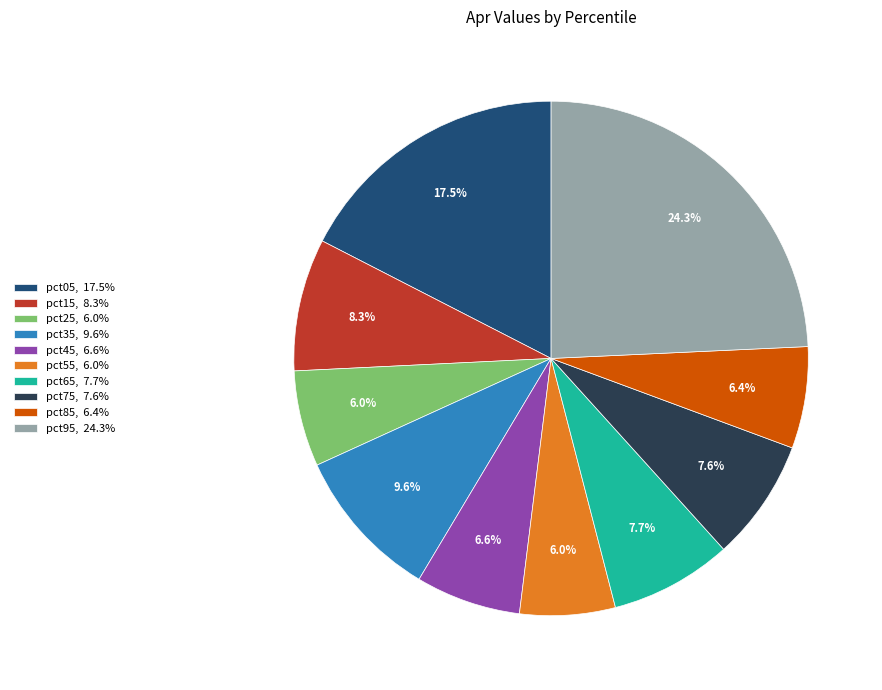

To the nearest percent, what is the combined percentage of pct65 and pct85?

14%